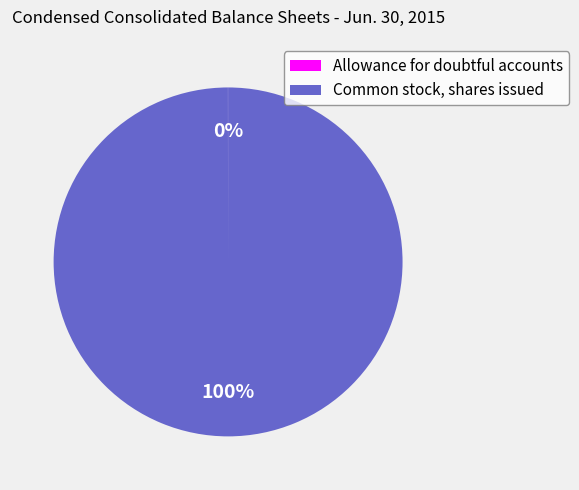

The Common stock, shares issued slice represents 100% of the pie. True or false?

True